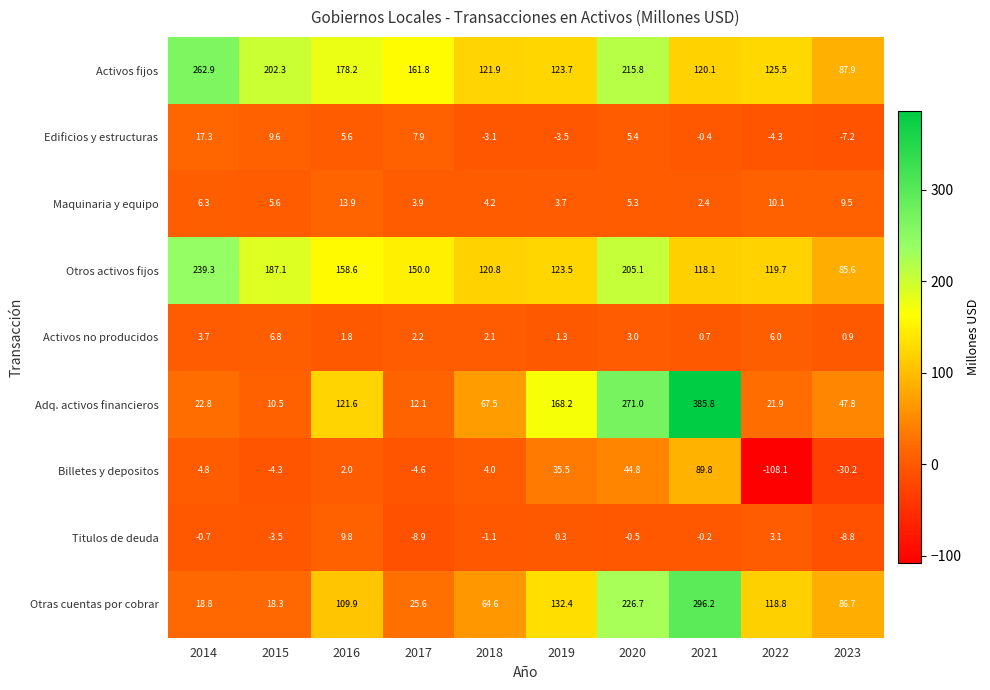

At which category does the chart reach its minimum across all series?

2022